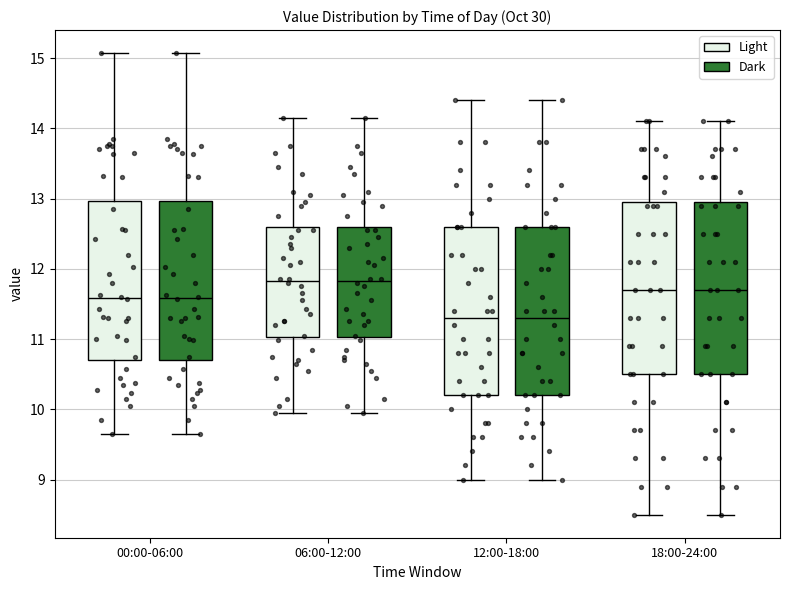

Where is the upper edge of the box for 06:00-12:00 (Light) on the y-axis? The values are not printed on the chart, so give them approximately, as read against the axis.

12.6